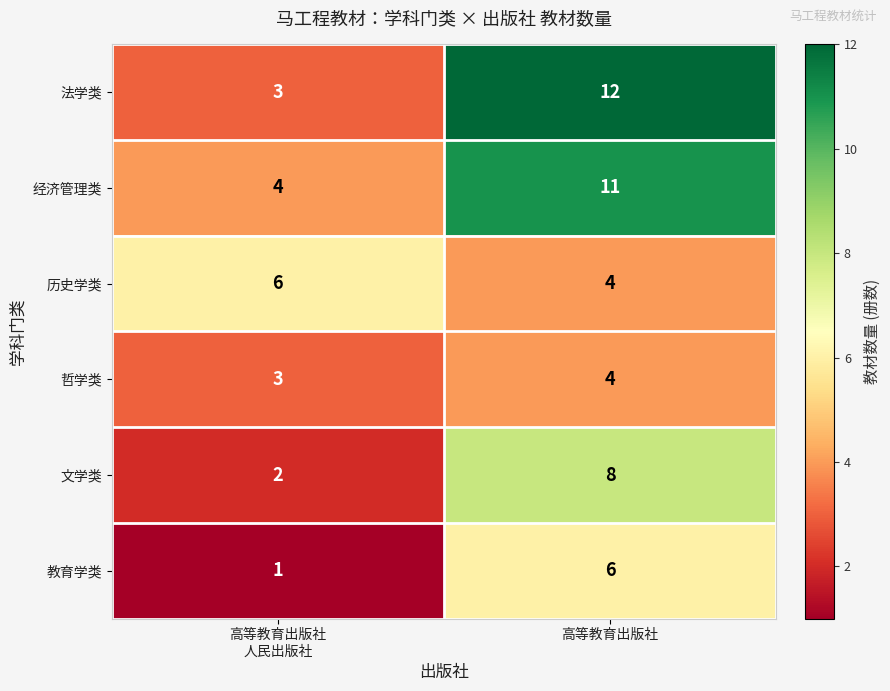

Which series changed the most between 高等教育出版社
人民出版社 and 高等教育出版社?

法学类